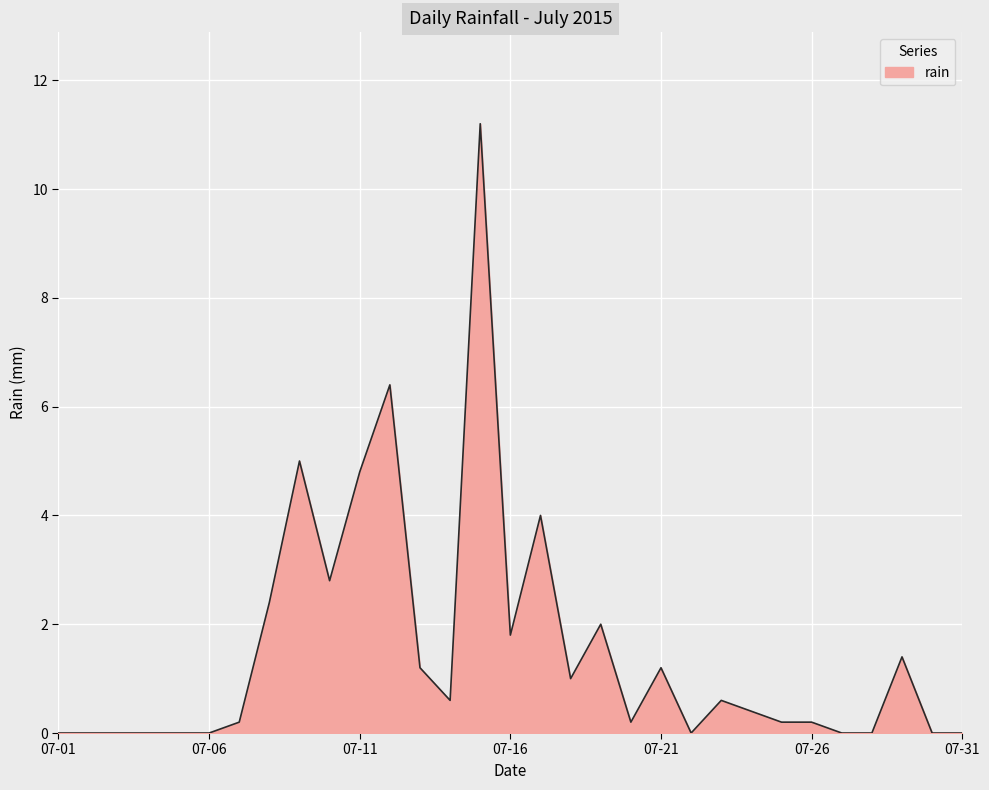

What is the greatest value displayed?

11.2